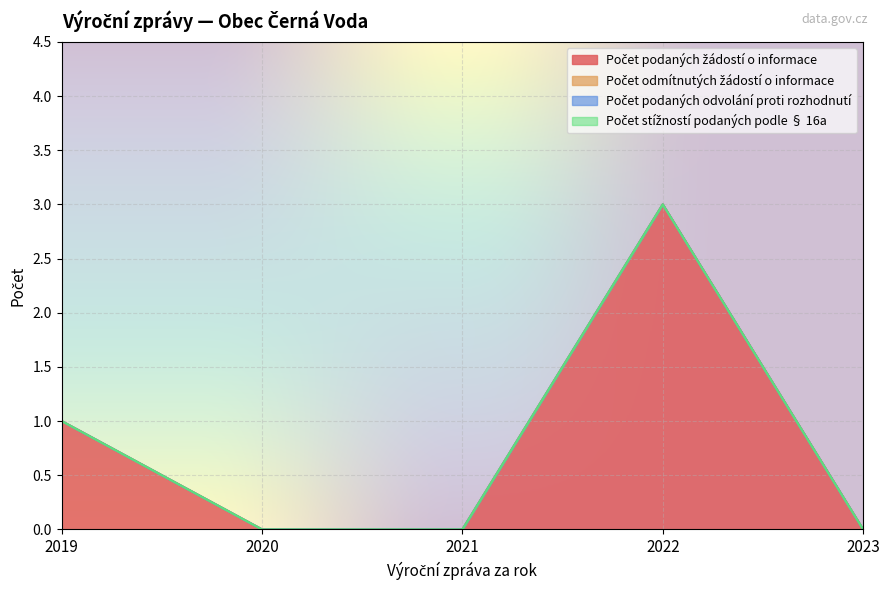

Reading left to right, extract all data points from this chart.

Počet podaných žádostí o informace: 2019=1	2020=0	2021=0	2022=3	2023=0
Počet odmítnutých žádostí o informace: 2019=0	2020=0	2021=0	2022=0	2023=0
Počet podaných odvolání proti rozhodnutí: 2019=0	2020=0	2021=0	2022=0	2023=0
Počet stížností podaných podle § 16a: 2019=0	2020=0	2021=0	2022=0	2023=0